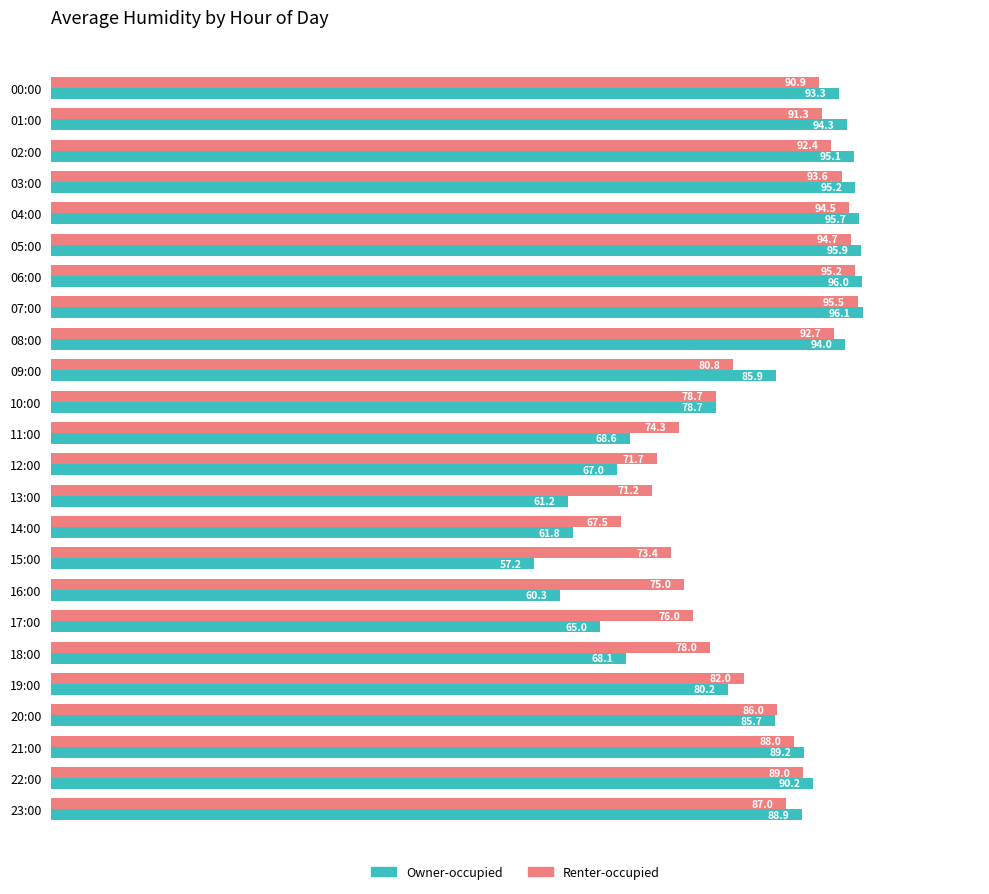

Which series has the largest total across all categories?

Renter-occupied